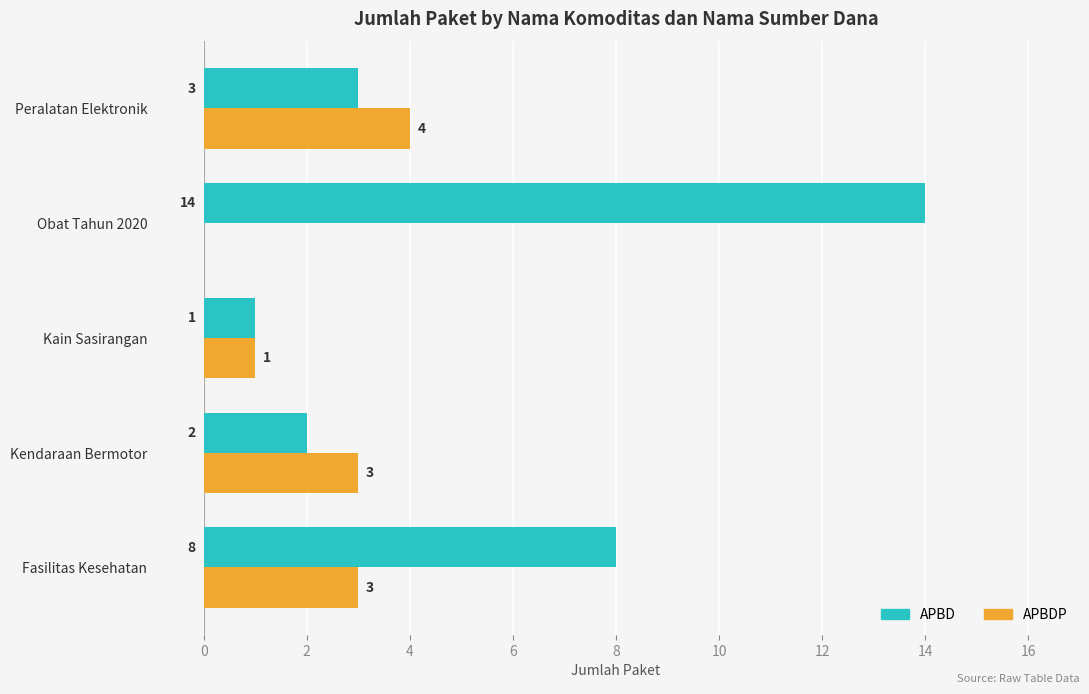

What is the total value across all series at Fasilitas Kesehatan?

11